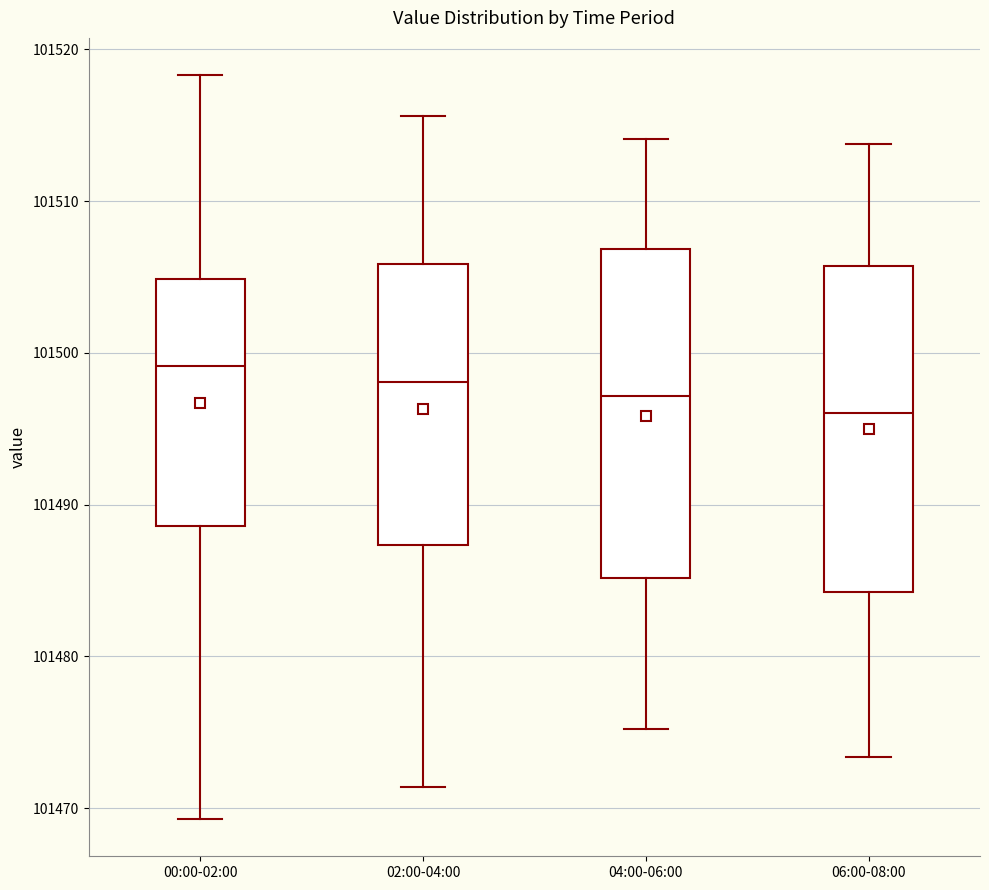

Where does the upper whisker of the box for 00:00-02:00 end on the y-axis? The values are not printed on the chart, so give them approximately, as read against the axis.

101518